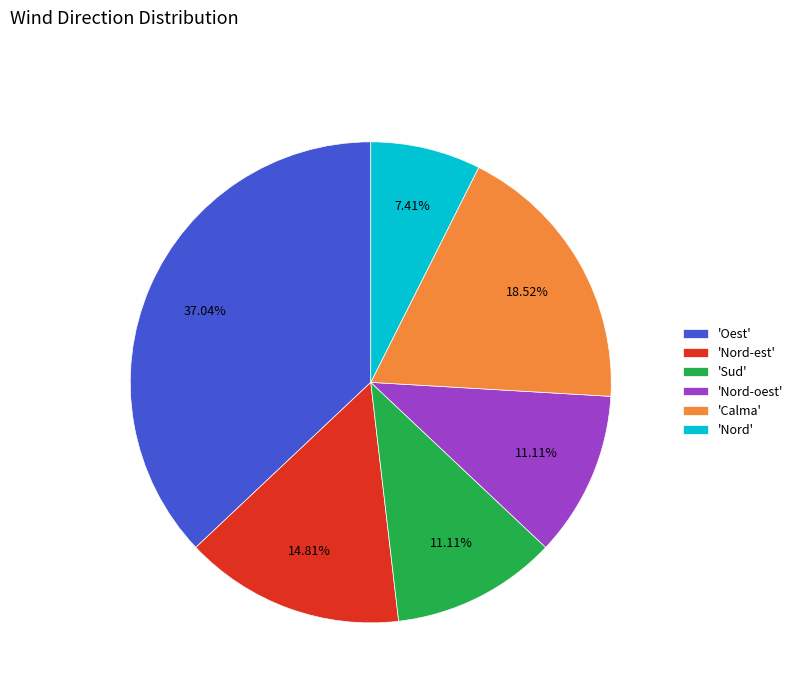

Is there any slice that represents more than half of the pie?

No